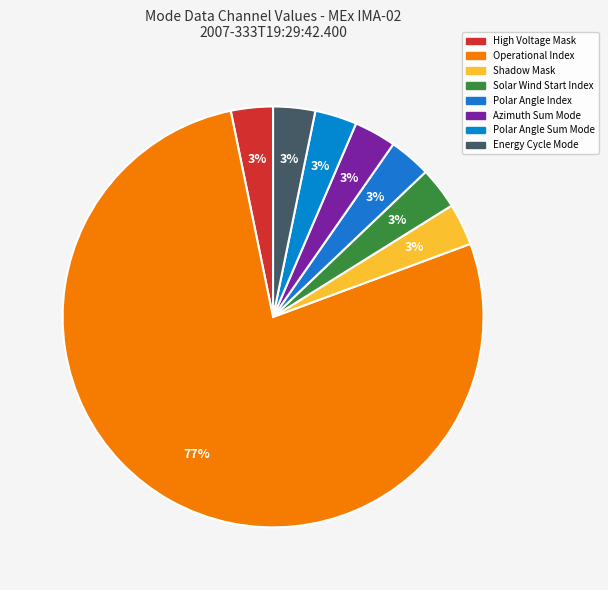

How many segments does this pie chart have?

8